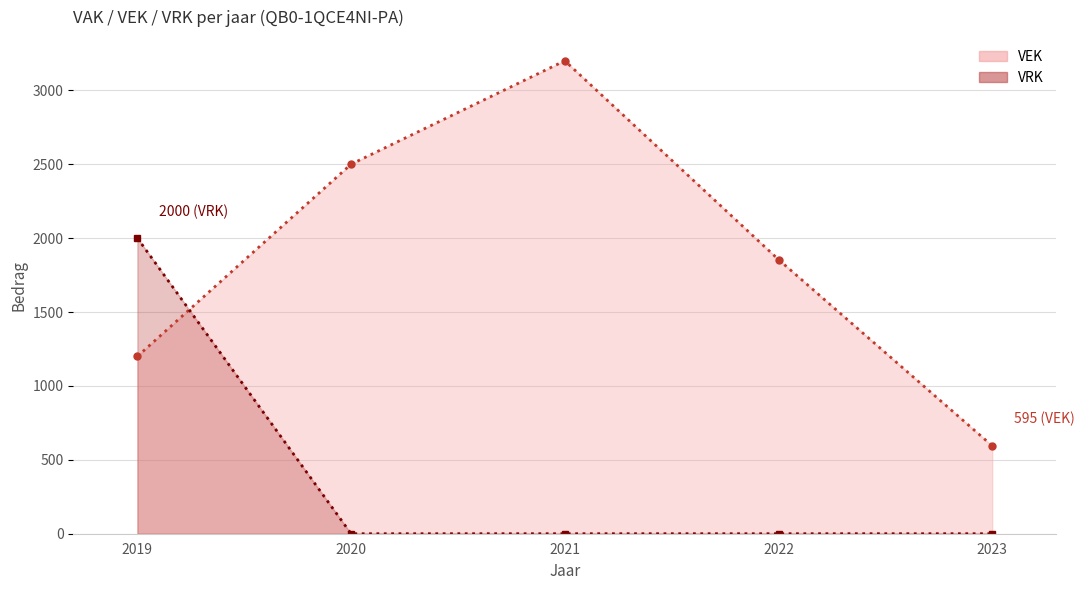

What is the total value across all series at 2019?

3200